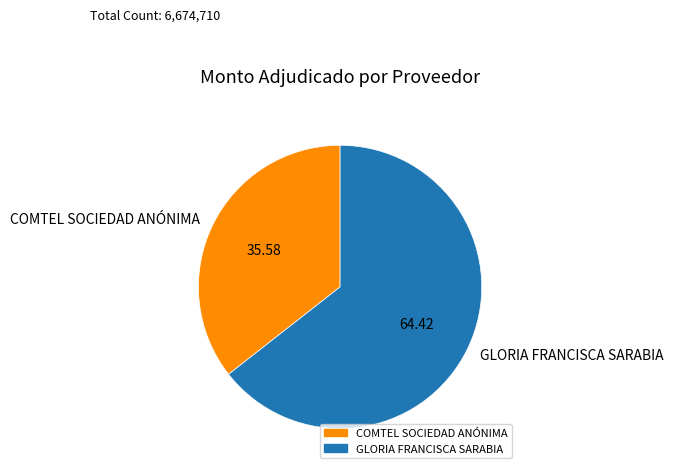

Do GLORIA FRANCISCA SARABIA and COMTEL SOCIEDAD ANÓNIMA together represent more than half of the pie?

Yes